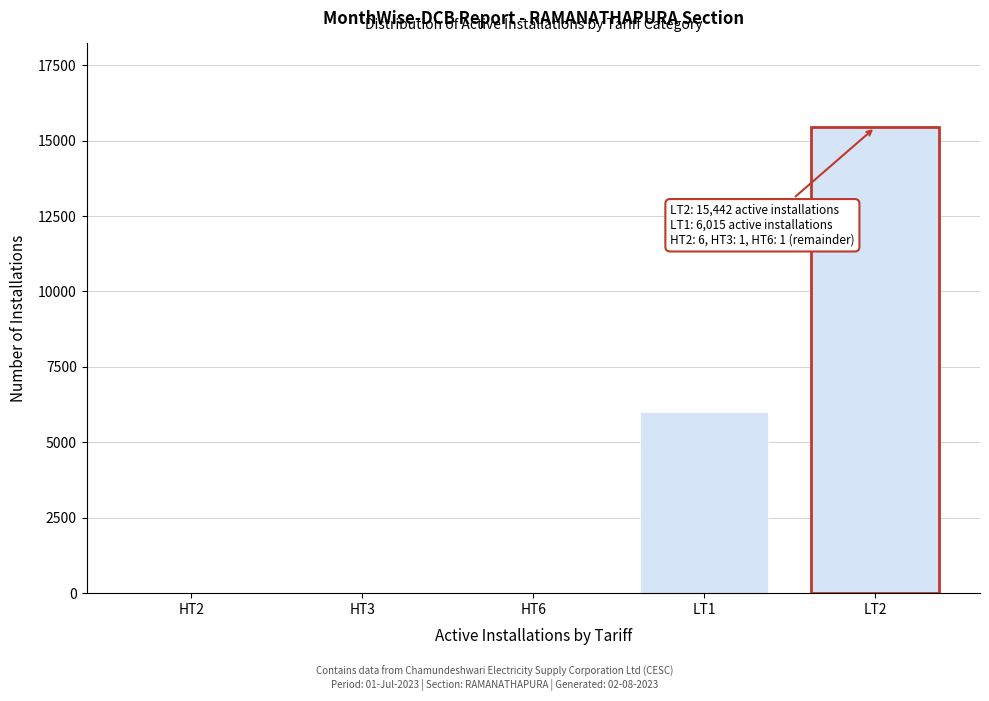

What is the sum of all values?

21465